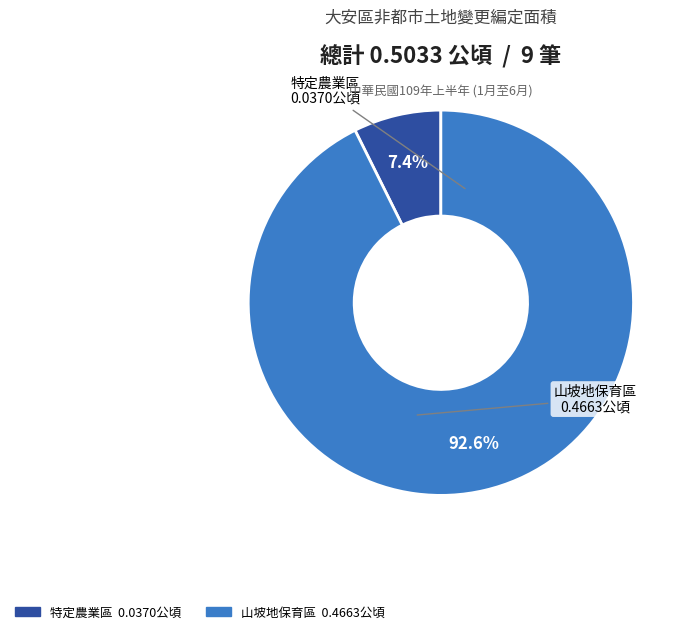

Is there a majority slice in this chart?

Yes